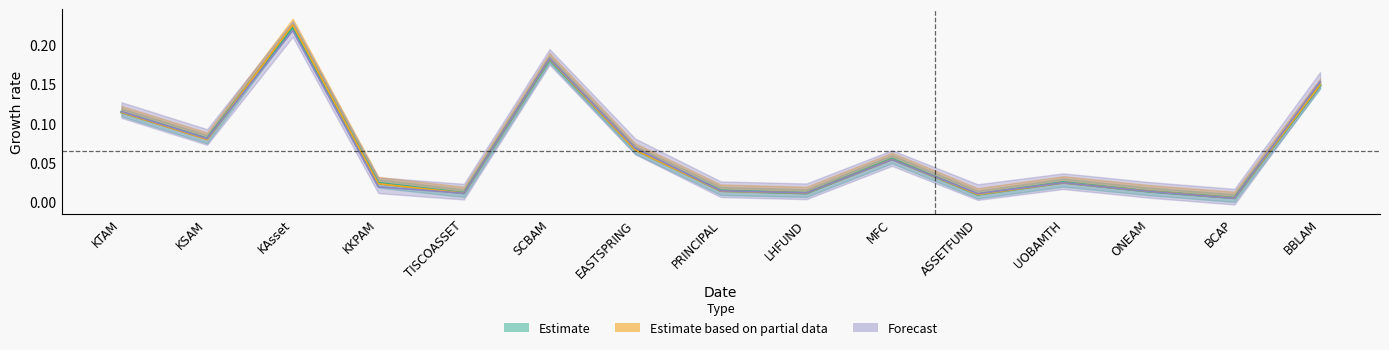

At which category does the chart reach its peak across all series?

KAsset